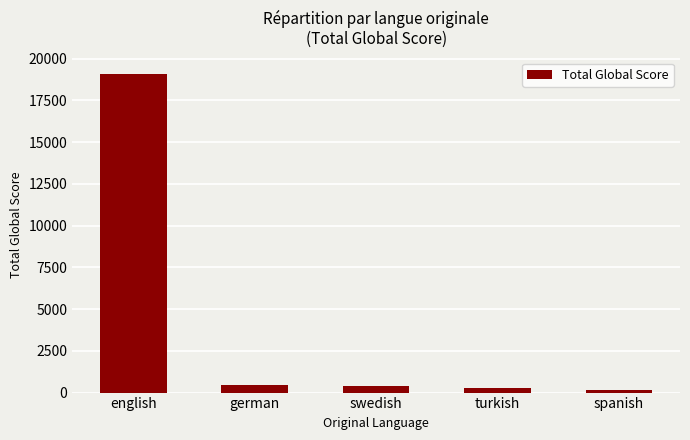

How many values are below 396?

2